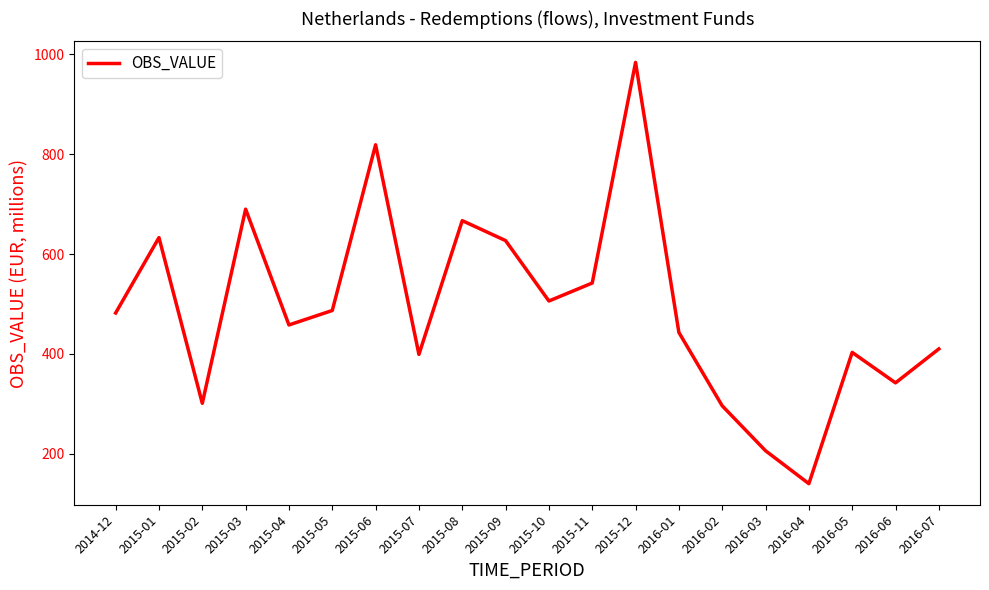

How many distinct data groups are displayed?

1